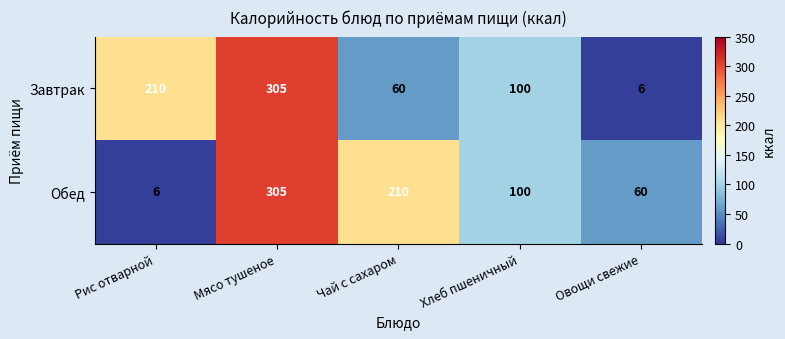

What is the difference between the maximum and minimum values in the Обед series?

299